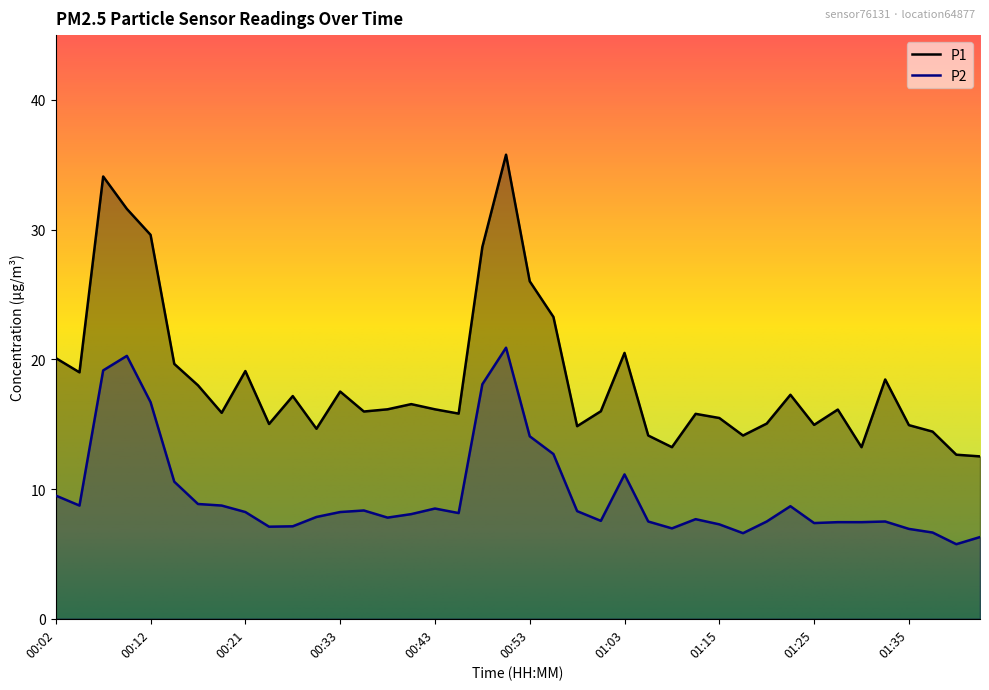

Reading right to left, transcribe all the data shown in this chart.

P1: 01:42=12.5	01:40=12.7	01:37=14.4	01:35=14.9	01:32=18.4	01:30=13.2	01:27=16.1	01:25=14.9	01:23=17.3	01:20=15.1	01:18=14.1	01:15=15.5	01:12=15.8	01:10=13.2	01:08=14.1	01:03=20.5	01:00=16.0	00:58=14.8	00:55=23.3	00:53=26.0	00:51=35.8	00:48=28.7	00:46=15.8	00:43=16.1	00:41=16.6	00:38=16.1	00:36=16.0	00:33=17.5	00:31=14.7	00:29=17.2	00:24=15.0	00:21=19.1	00:19=15.9	00:16=18.0	00:14=19.6	00:12=29.6	00:09=31.6	00:07=34.1	00:04=19.0	00:02=20.1
P2: 01:42=6.3	01:40=5.8	01:37=6.7	01:35=6.9	01:32=7.5	01:30=7.5	01:27=7.5	01:25=7.4	01:23=8.7	01:20=7.5	01:18=6.6	01:15=7.3	01:12=7.7	01:10=7.0	01:08=7.5	01:03=11.1	01:00=7.5	00:58=8.3	00:55=12.7	00:53=14.1	00:51=20.9	00:48=18.1	00:46=8.2	00:43=8.5	00:41=8.1	00:38=7.8	00:36=8.3	00:33=8.2	00:31=7.8	00:29=7.1	00:24=7.1	00:21=8.2	00:19=8.7	00:16=8.8	00:14=10.6	00:12=16.7	00:09=20.3	00:07=19.1	00:04=8.7	00:02=9.5